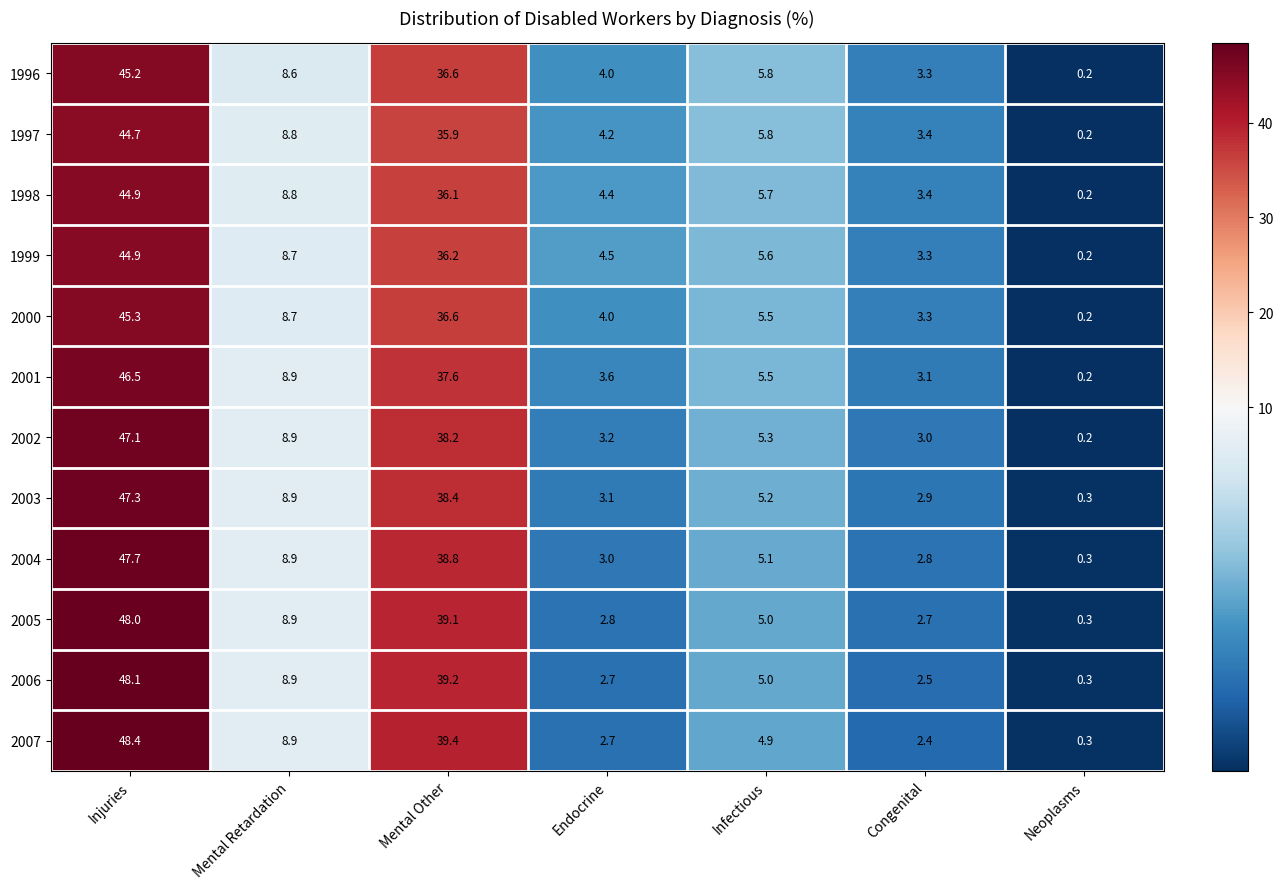

True or false: 1996 has a value of 19.1 at Injuries.

False